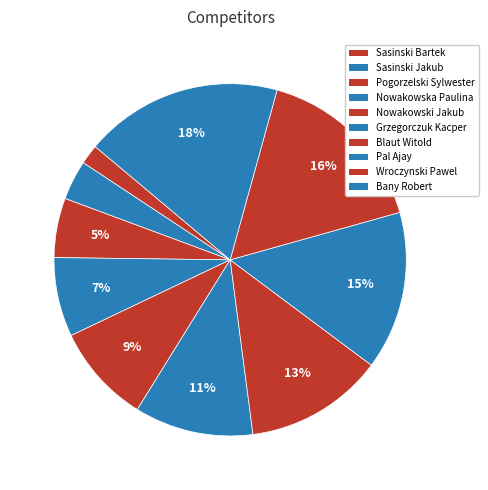

To the nearest percent, what portion does Wroczynski Pawel represent?

16%